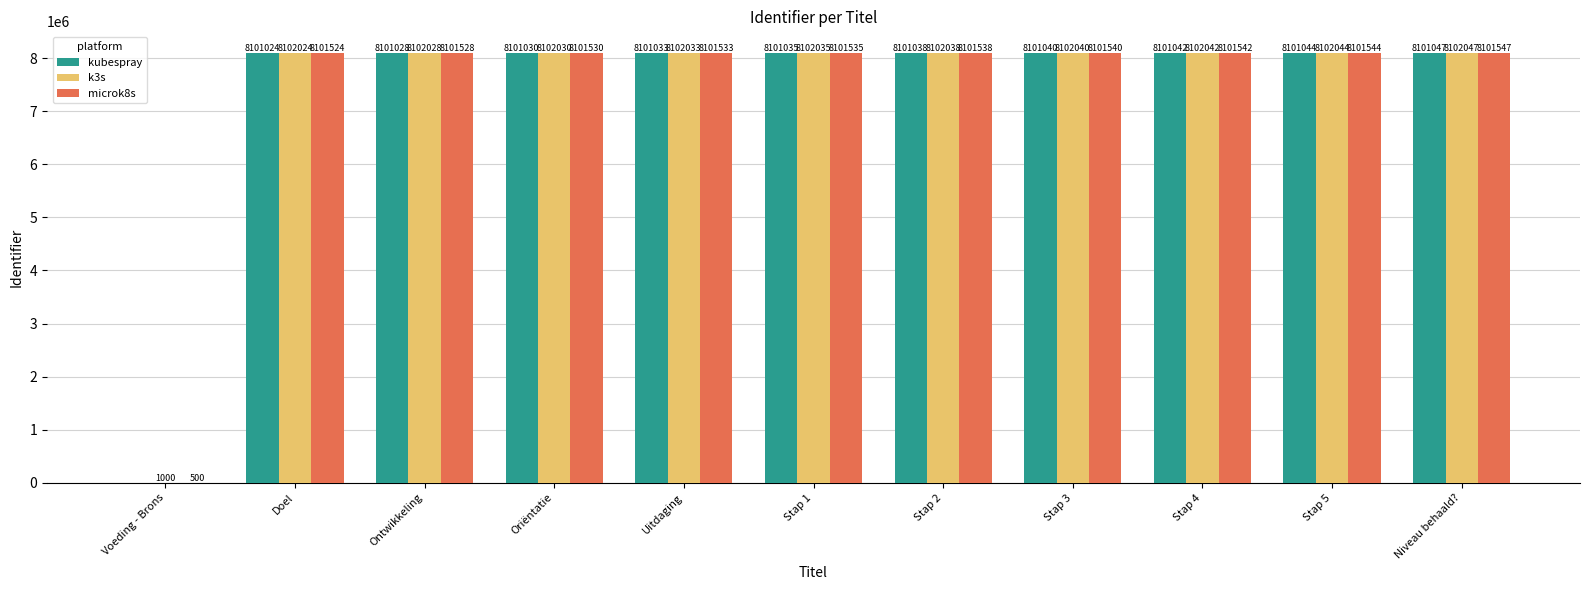

What is the spread (max minus min) of values at Oriëntatie?

1000